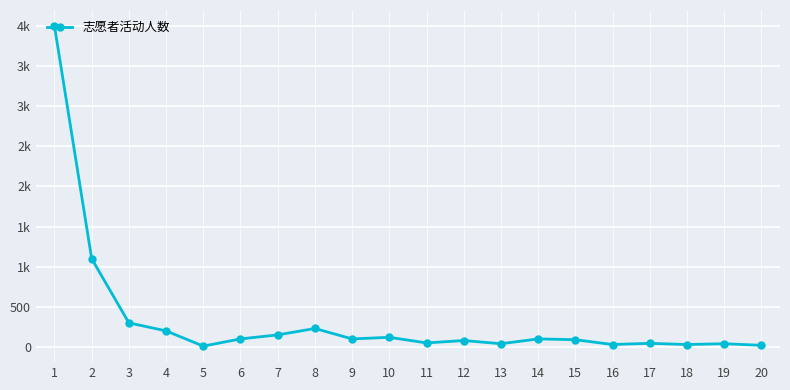

Reading left to right, extract all data points from this chart.

4000	1100	300	200	10	100	150	230	100	120	50	80	40	100	90	30	45	30	40	20